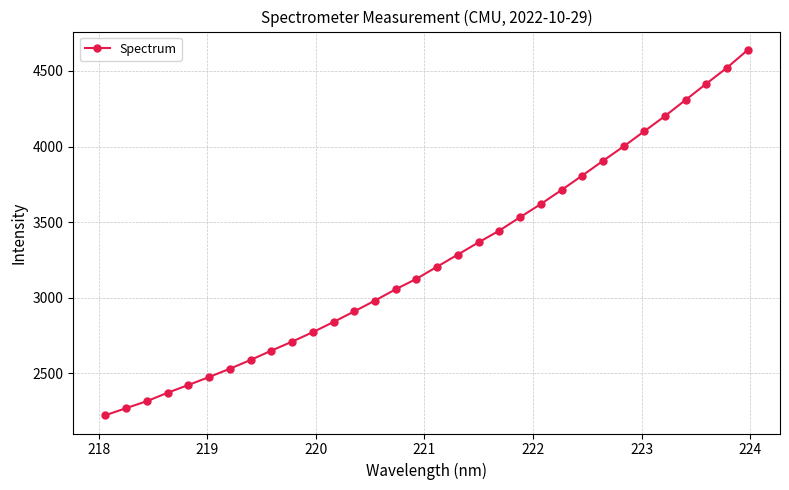

What is the value of the 14th point from the left?

2981.5